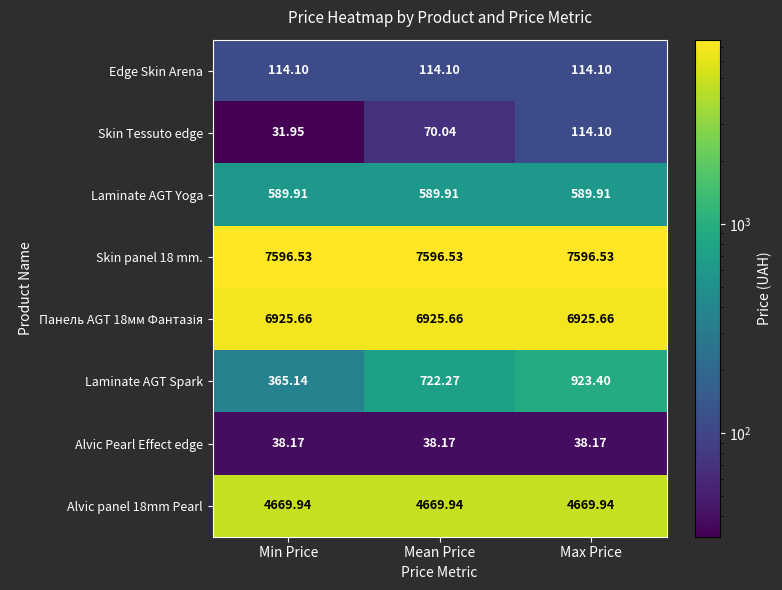

List the labels in order of Laminate AGT Spark value, smallest first.

Min Price, Mean Price, Max Price